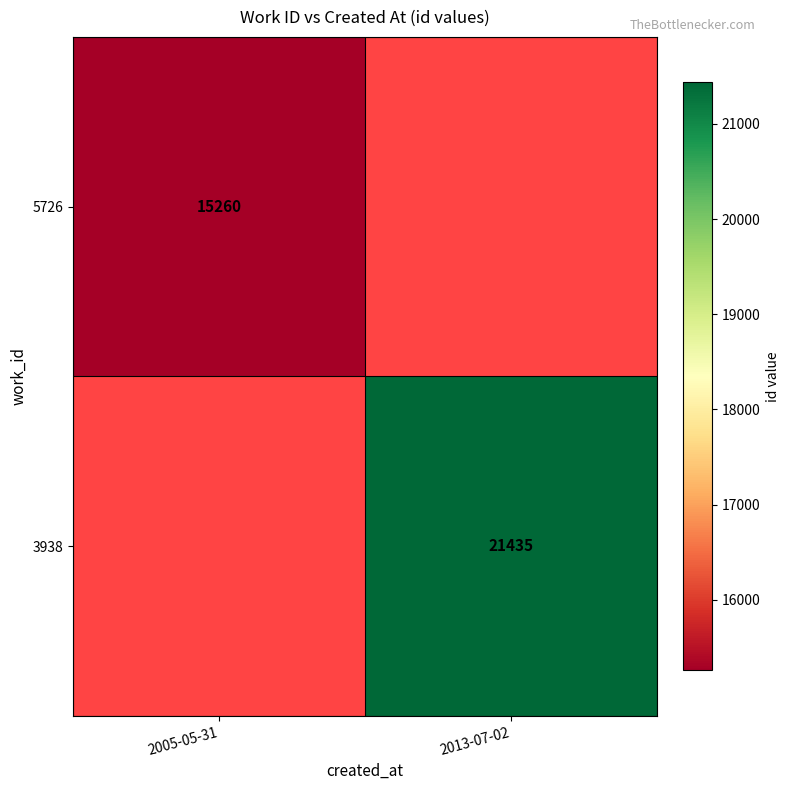

Is it true that 5726 equals 15260 at 2005-05-31?

True